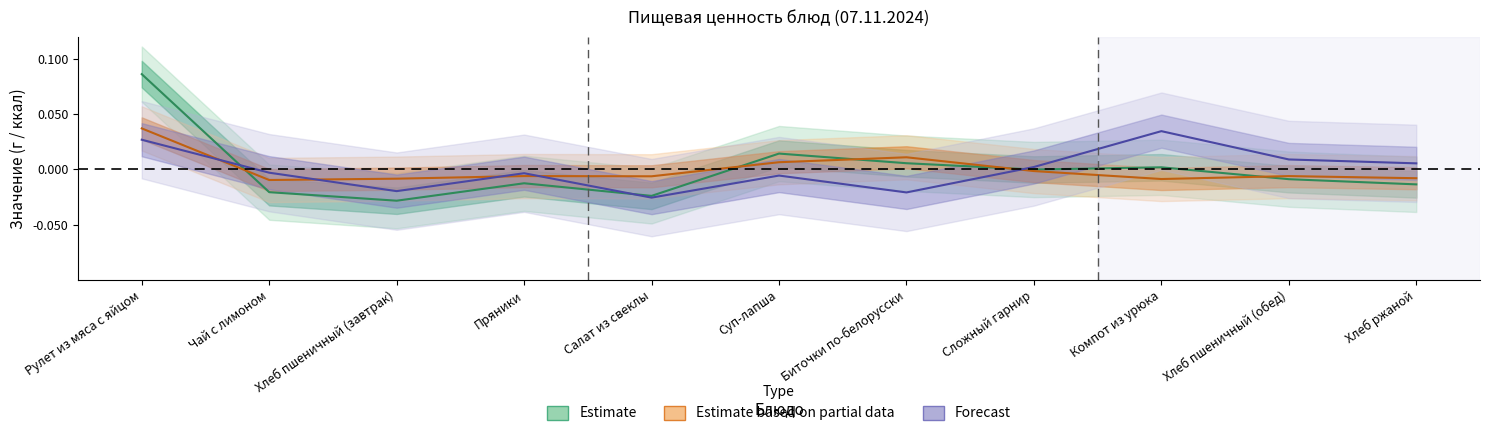

How many lines are shown in the chart?

3